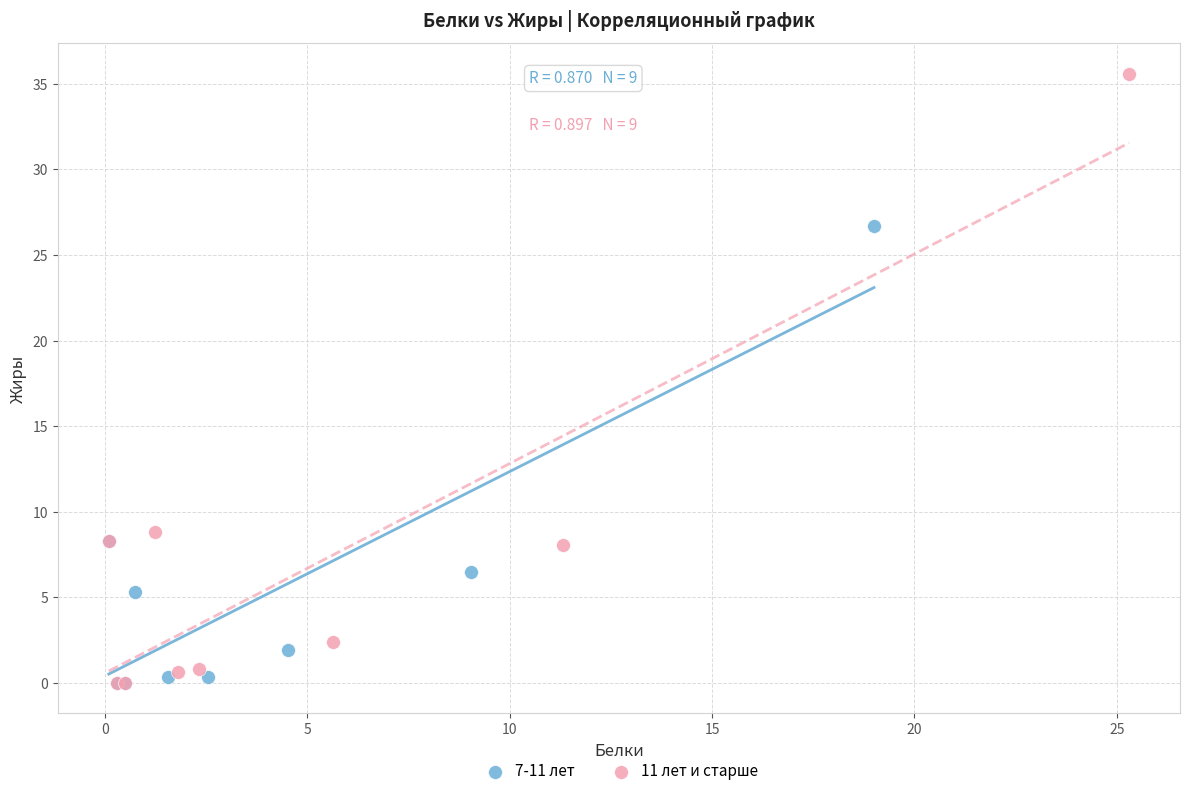

Which series has the largest Y range (max minus min)?

11 лет и старше